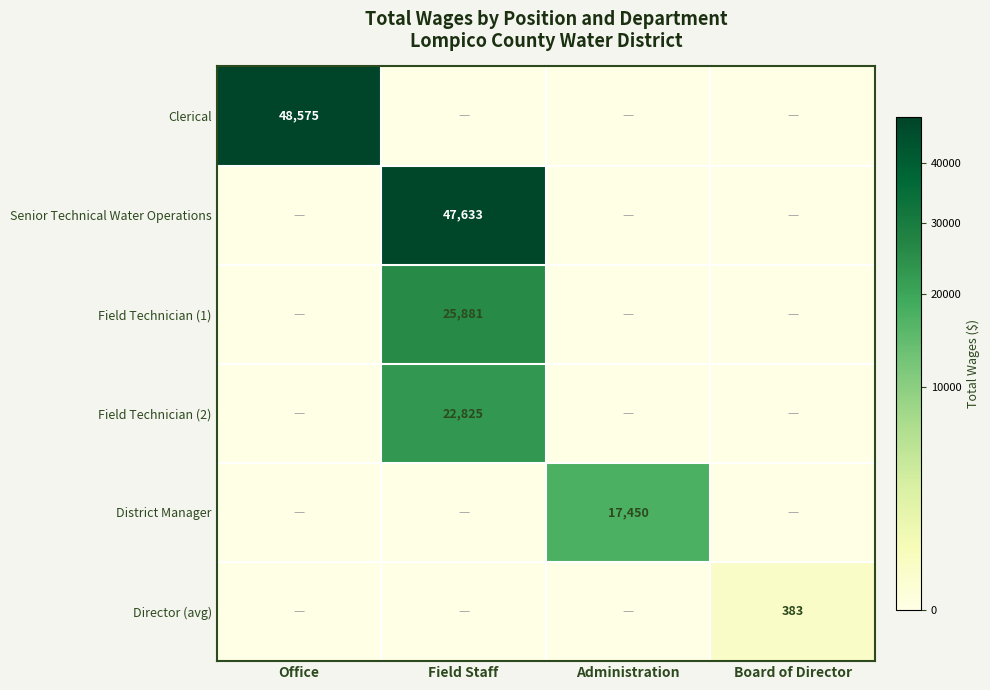

At how many categories does at least one series exceed 25366?

2